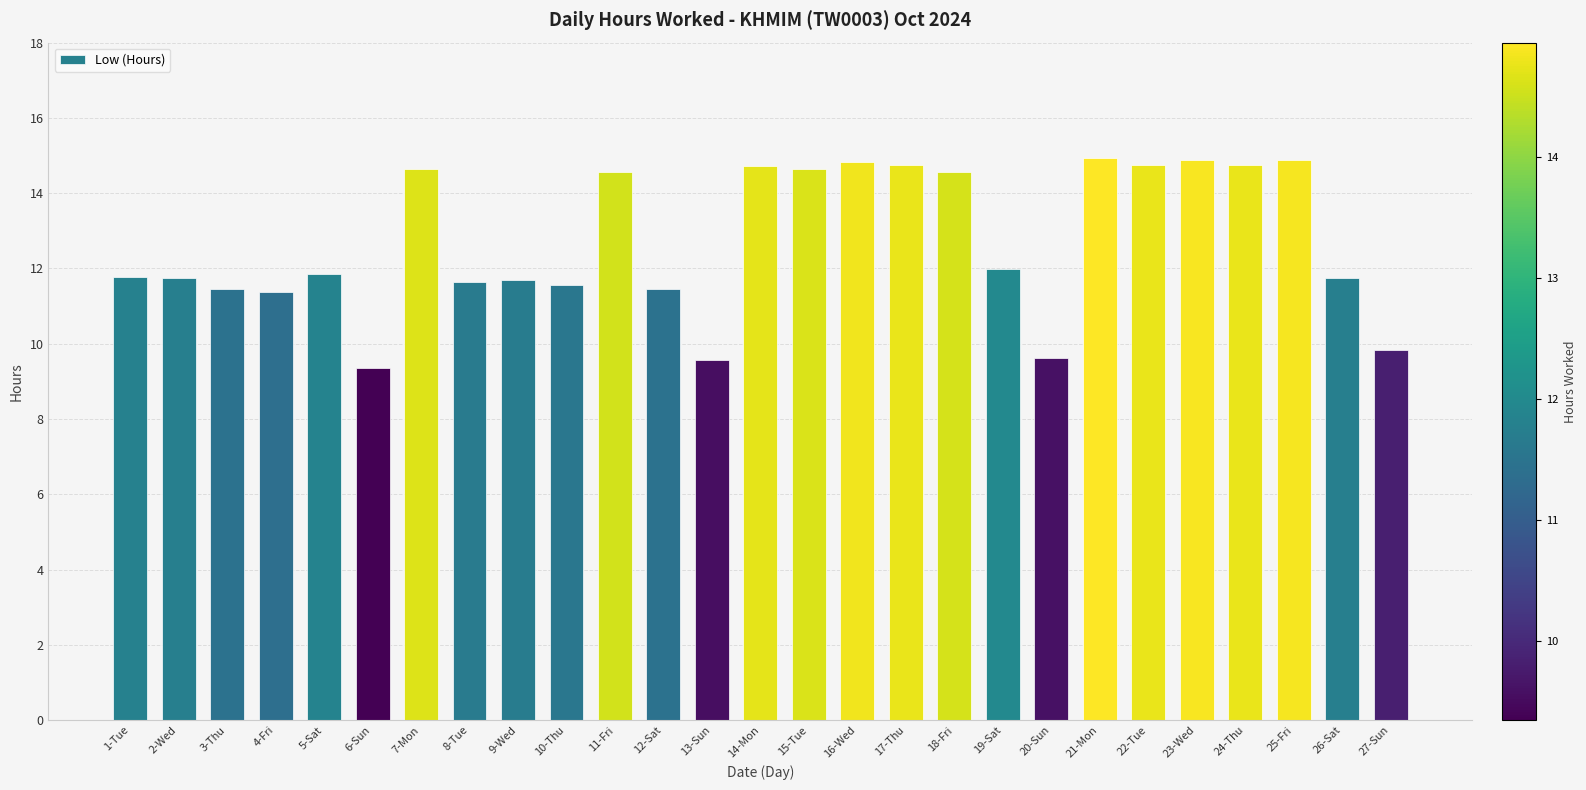

Which has a higher value, 14-Mon or 20-Sun?

14-Mon